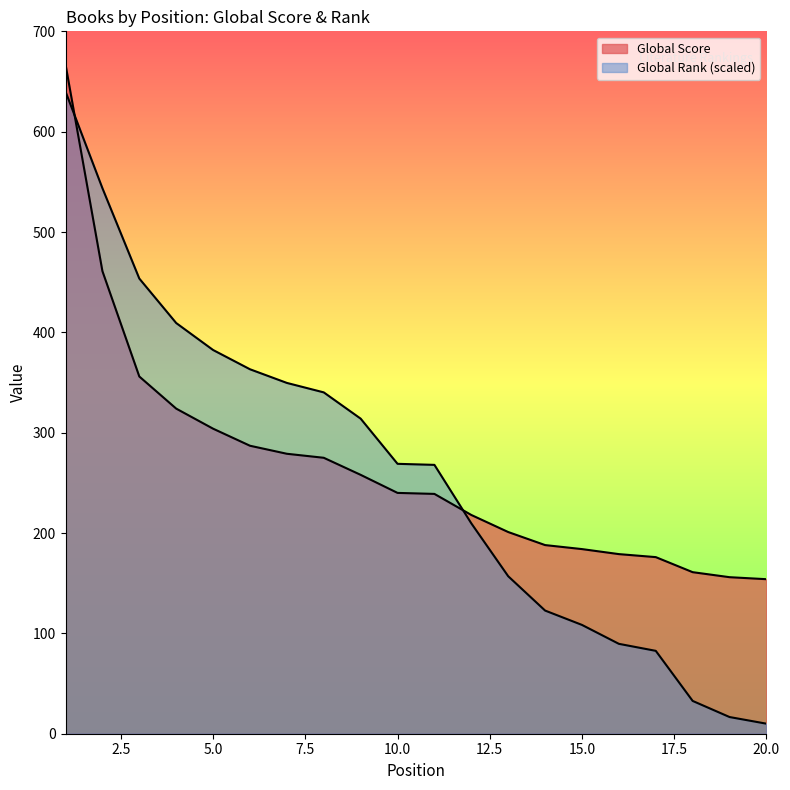

How many times do Global Score and Global Rank cross each other?

2